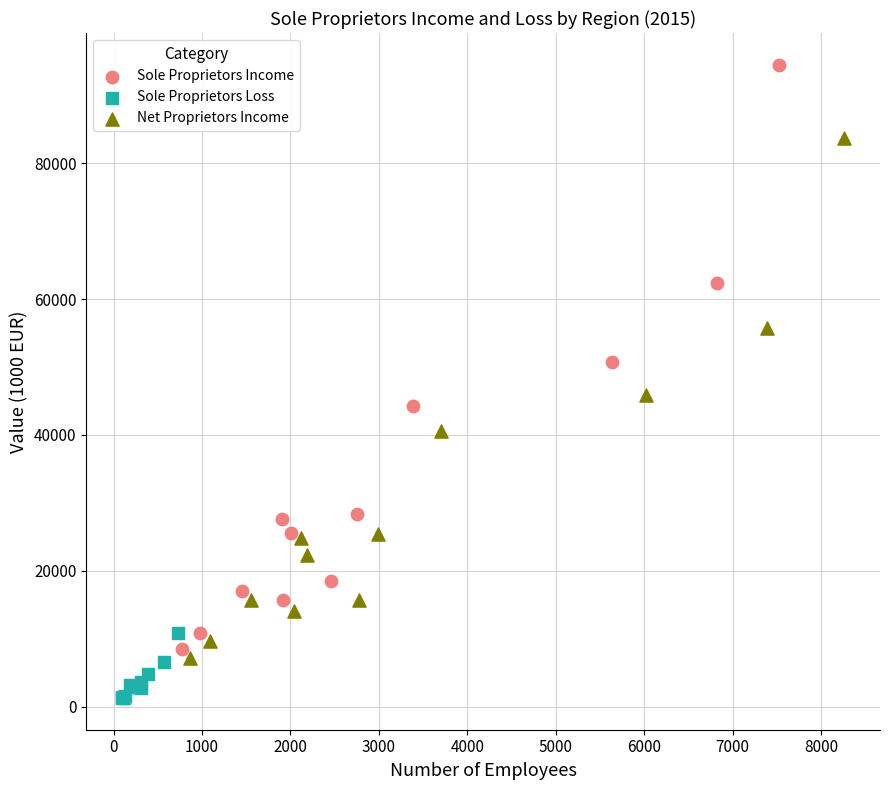

Which series has the widest spread of Y values?

Sole Proprietors Income